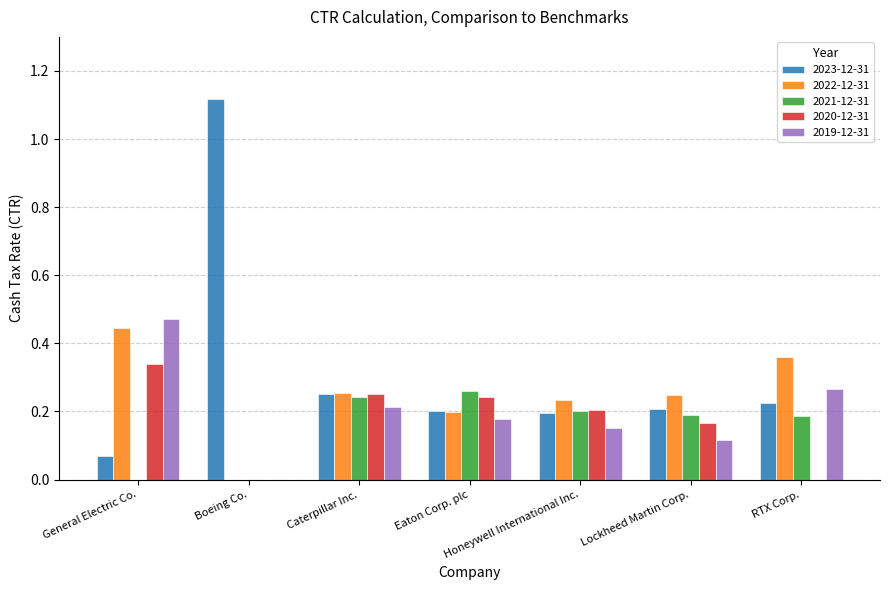

Is the value of 2023-12-31 at Lockheed Martin Corp. greater than the value of 2022-12-31 at Caterpillar Inc.?

No